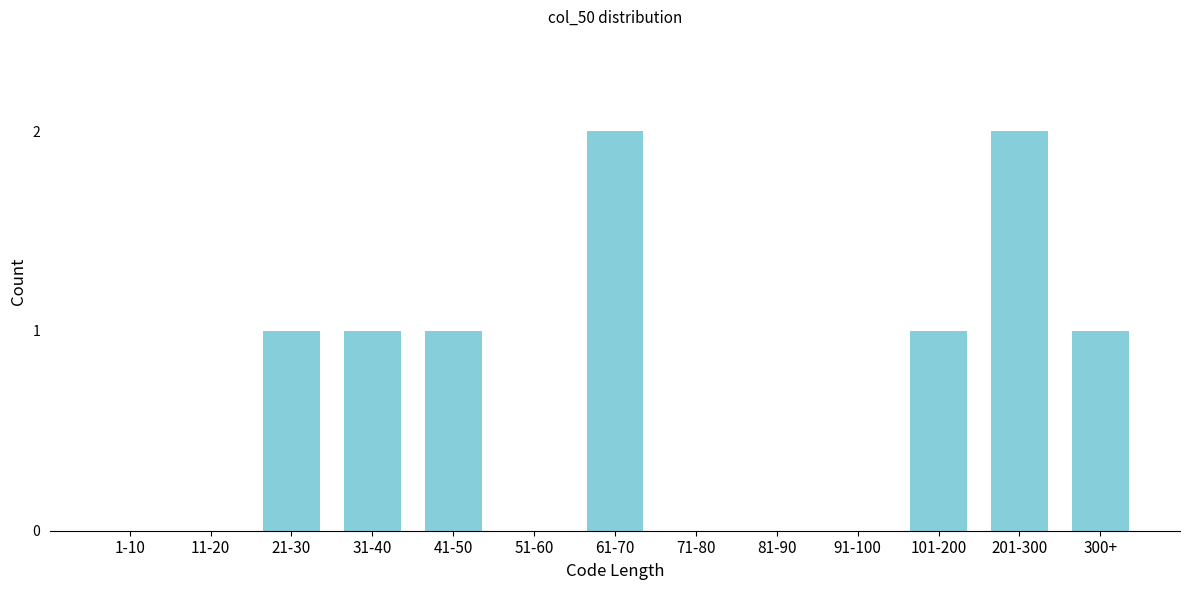

Reading right to left, transcribe all the data shown in this chart.

300+=1	201-300=2	101-200=1	91-100=0	81-90=0	71-80=0	61-70=2	51-60=0	41-50=1	31-40=1	21-30=1	11-20=0	1-10=0